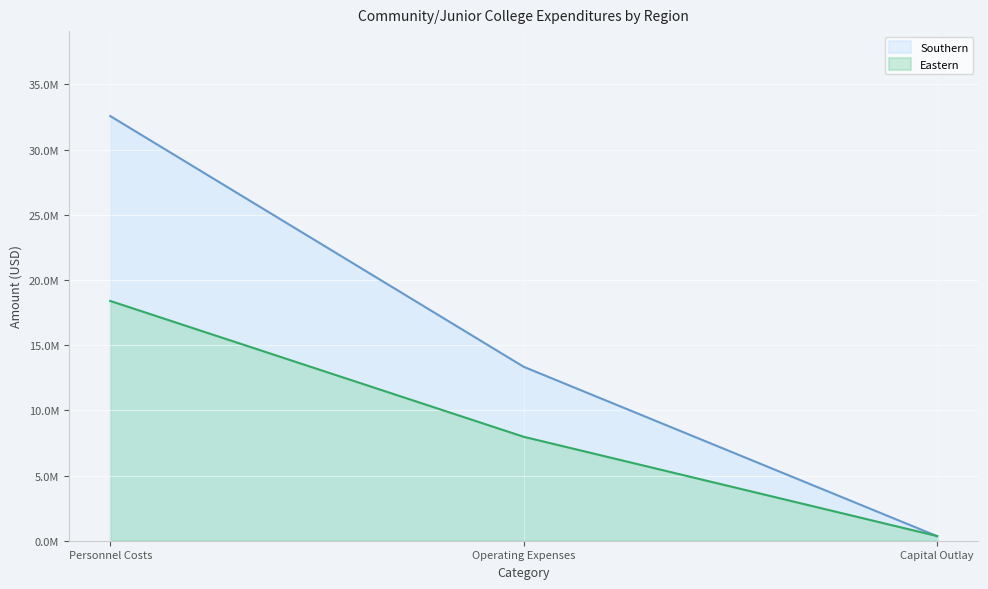

What is the difference between the maximum and minimum values in the Southern series?

32222400